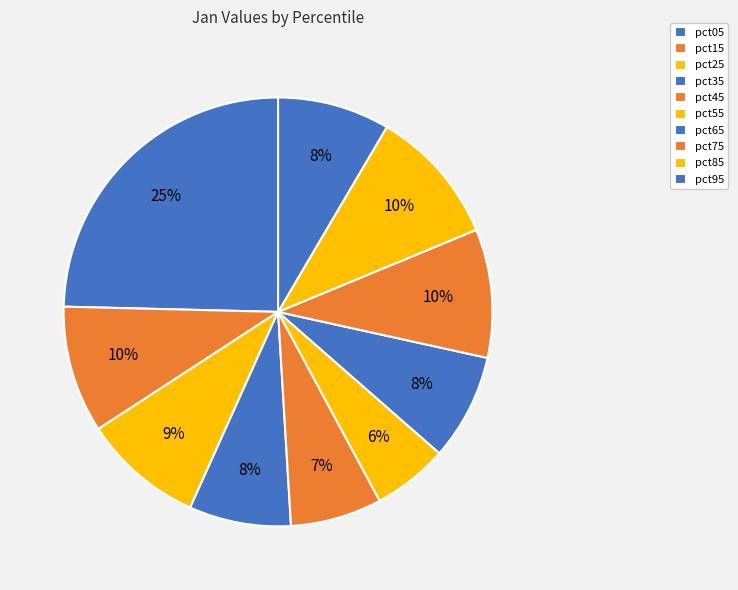

To the nearest percent, what is the combined percentage of pct85 and pct55?

16%